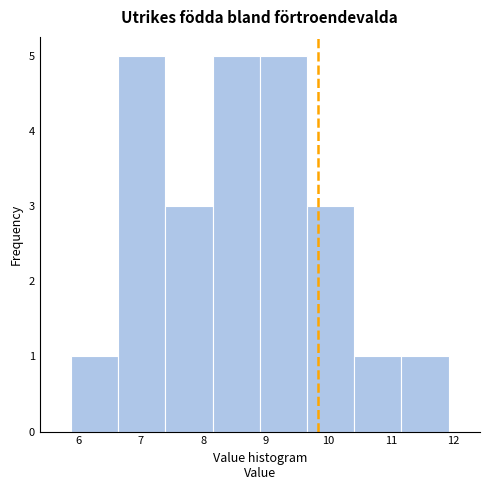

What is the height of the bar covering 5.9 to 6.6 on the x-axis? Neither the bar edges nor the heights are printed on the chart, so give them approximately, as read against the axes.

1